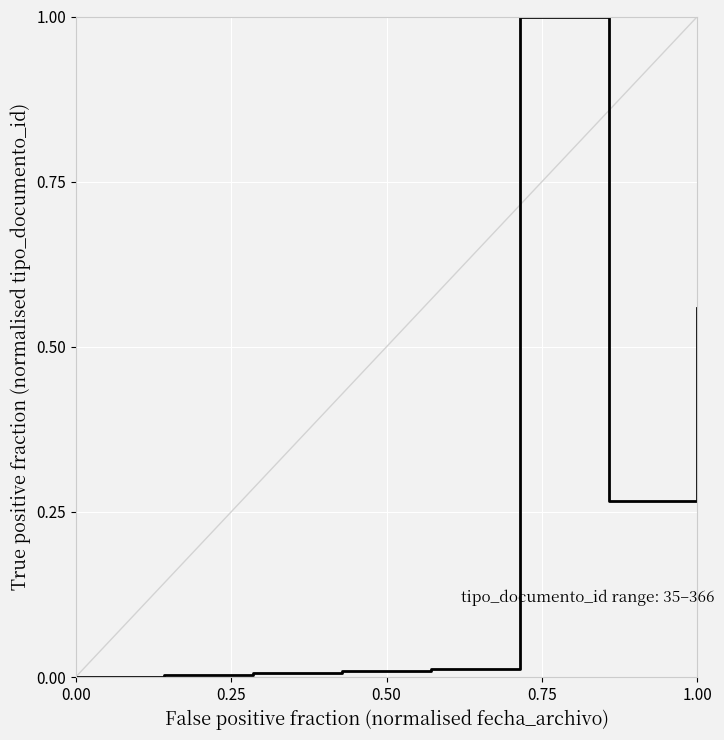

What is the difference between the maximum and minimum values?

1.0